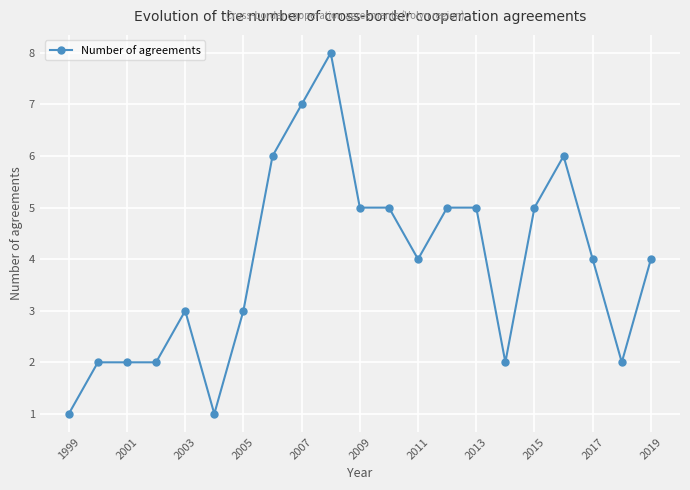

How many values are between 2 and 5?

15